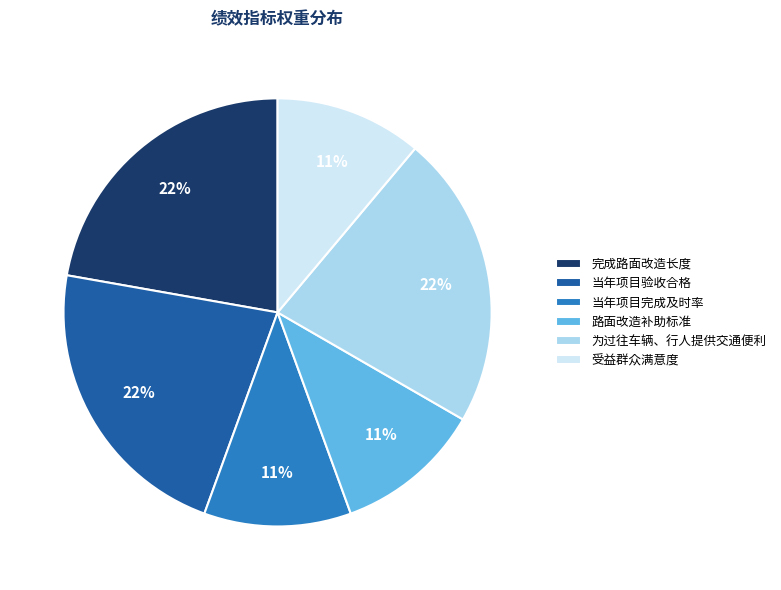

Does 当年项目验收合格 account for over 50% of the chart?

No